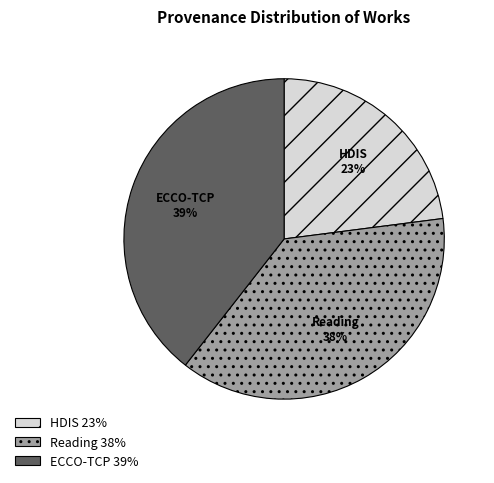

Is there any slice that represents more than half of the pie?

No